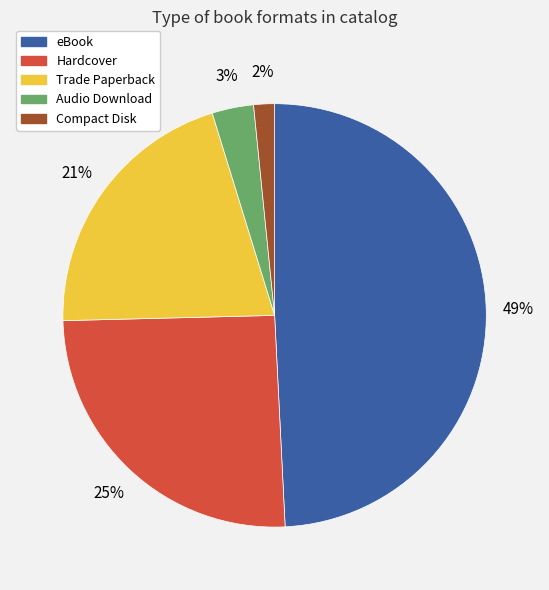

To the nearest percent, what is the average slice percentage?

20%